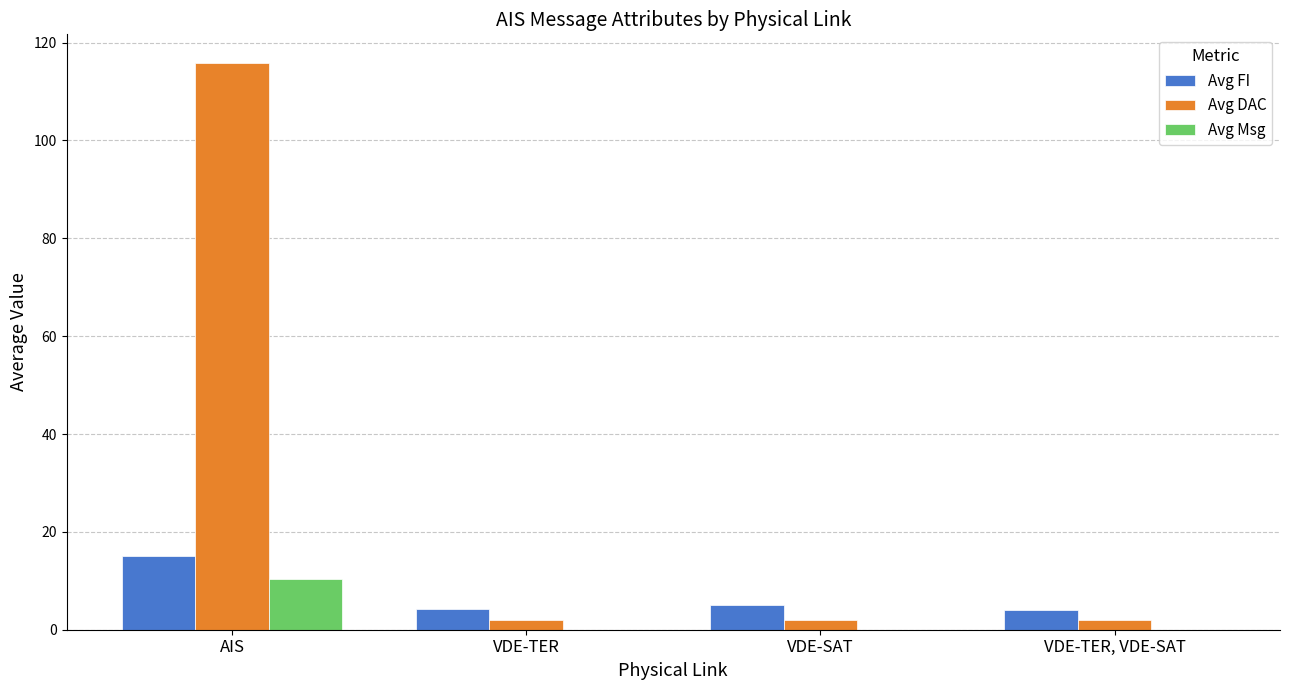

At which category does the chart reach its peak across all series?

AIS